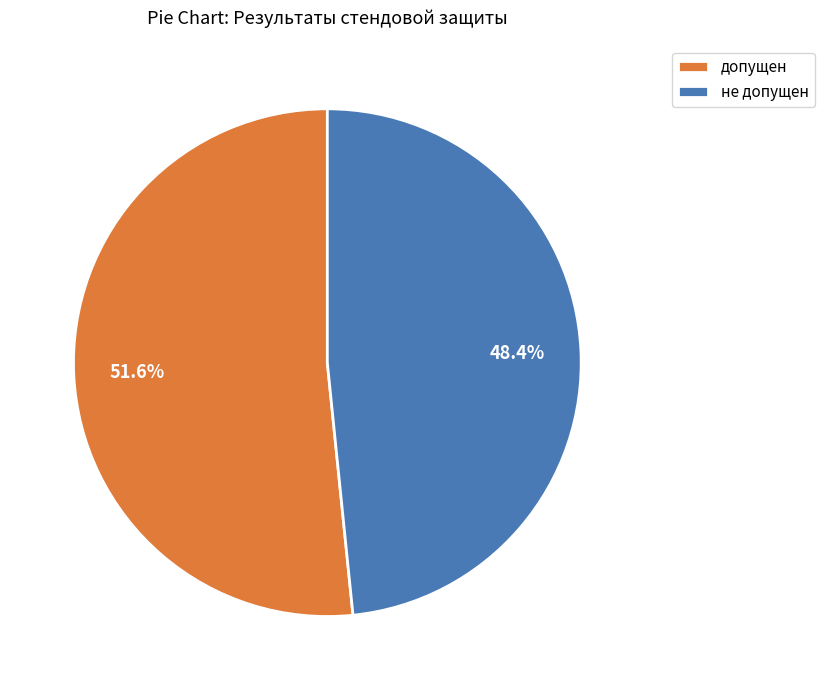

Which category has the smallest portion of the pie?

не допущен